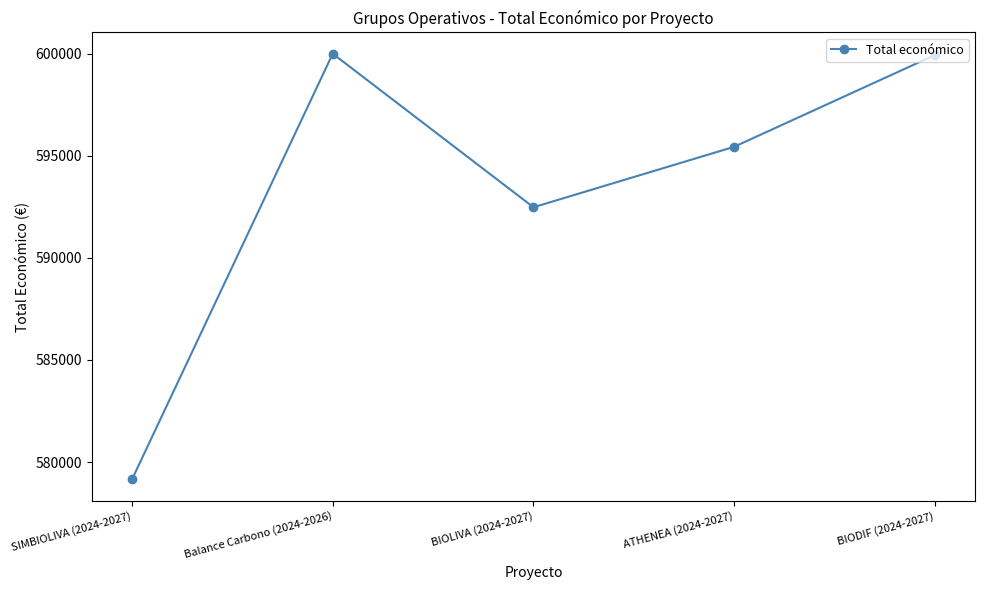

True or false: the data shows 860371 at BIOLIVA (2024-2027).

False